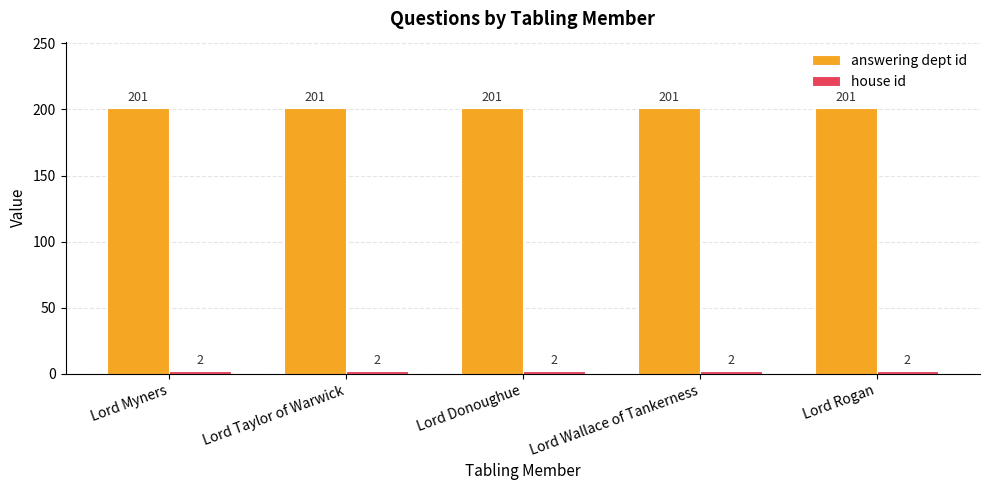

What value does the answering dept id series have at Lord Taylor of Warwick?

201